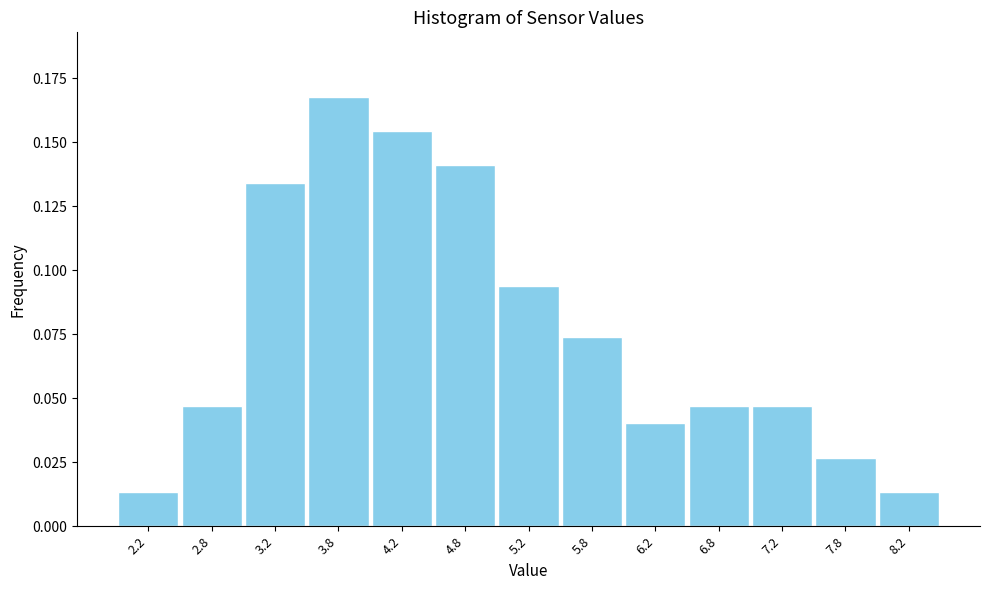

Reading left to right, list every bar in this chart as the range it spans on the x-axis followed by its height. The values are not printed on the chart, so give them approximately, as read against the axis.

2.0 to 2.5: 0.015
2.5 to 3.0: 0.045
3.0 to 3.5: 0.135
3.5 to 4.0: 0.170
4.0 to 4.5: 0.155
4.5 to 5.0: 0.140
5.0 to 5.5: 0.095
5.5 to 6.0: 0.075
6.0 to 6.5: 0.040
6.5 to 7.0: 0.045
7.0 to 7.5: 0.045
7.5 to 8.0: 0.025
8.0 to 8.5: 0.015